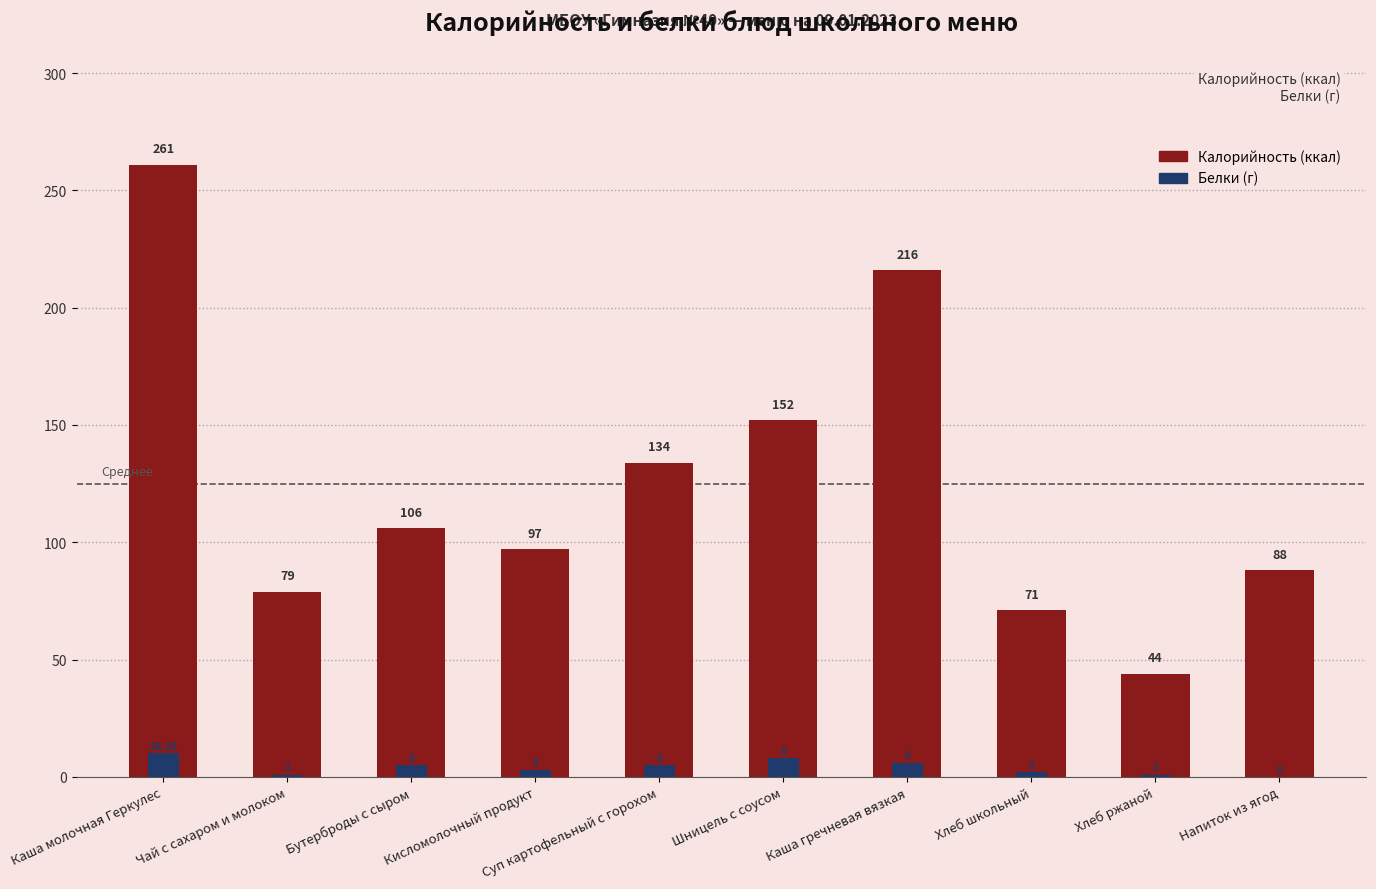

Is the value of Белки at Бутерброды с сыром greater than the value of Калорийность at Суп картофельный с горохом?

No